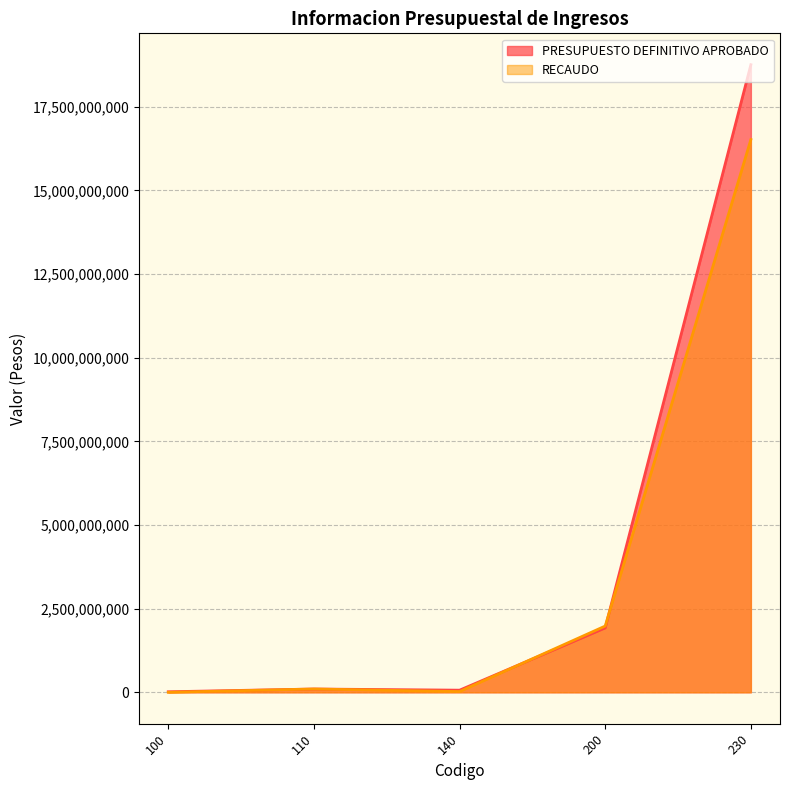

List the series in order of their peak value, lowest first.

RECAUDO, PRESUPUESTO DEFINITIVO APROBADO